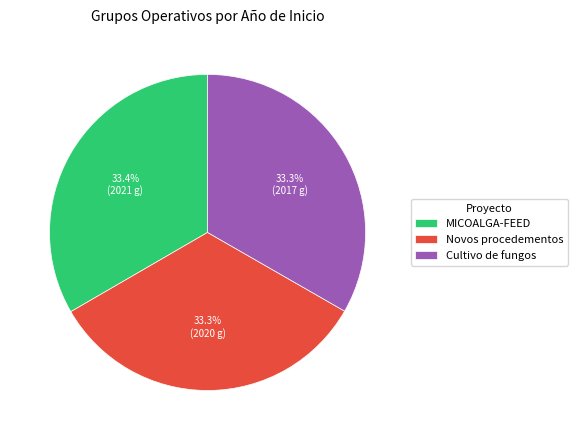

Approximately how many times larger is the value at Cultivo de fungos compared to Novos procedementos?

1.0